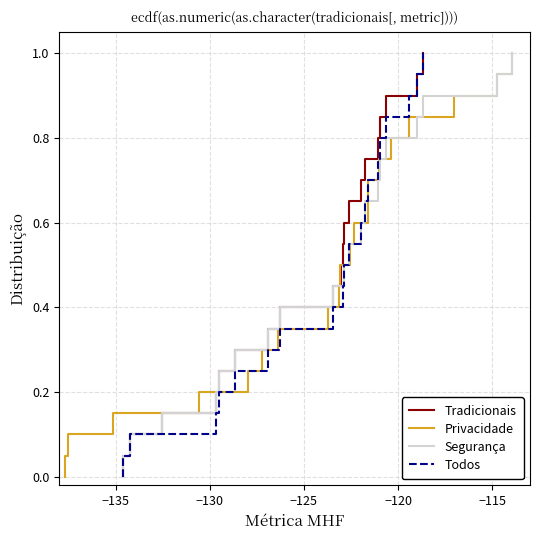

True or false: Todos has more than 1 interior local peaks.

False